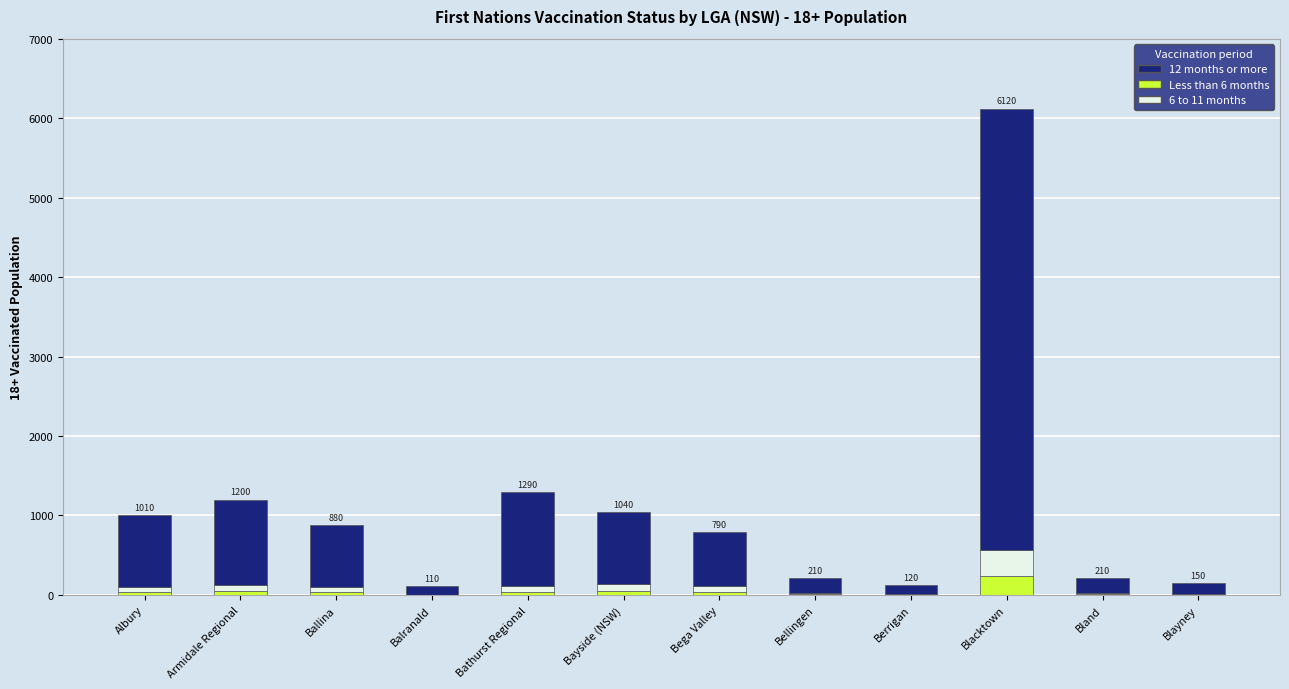

At which category is the sum across all series the highest?

Blacktown